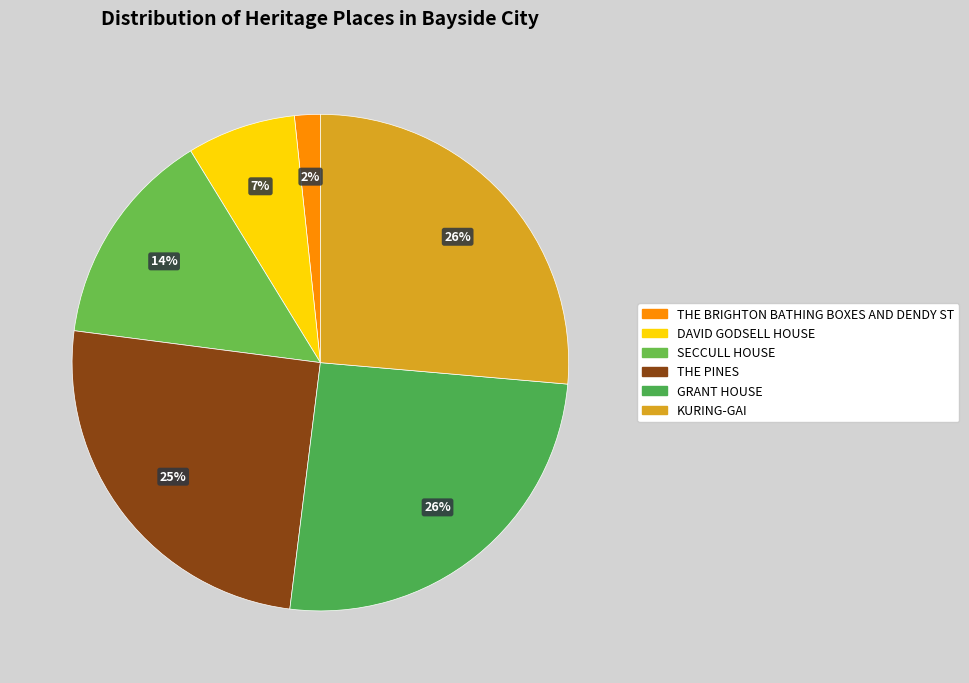

What percentage is the GRANT HOUSE slice, to the nearest percent?

26%